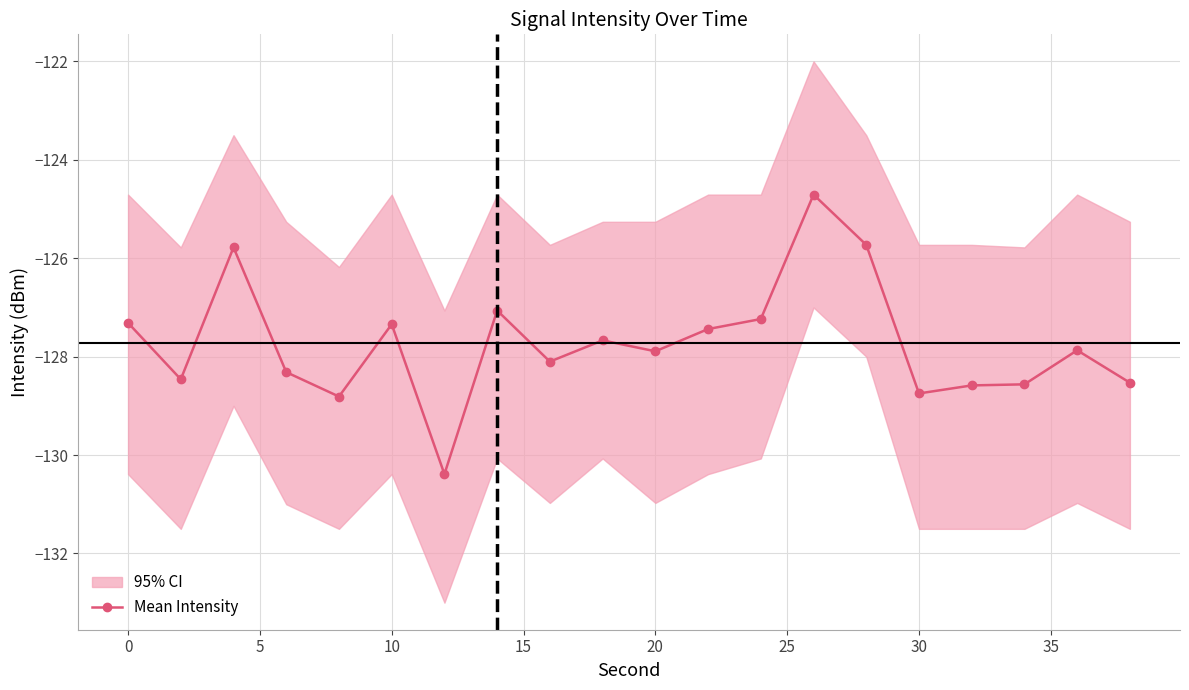

How many interior local peaks (higher than both neighbors) does the data have?

6